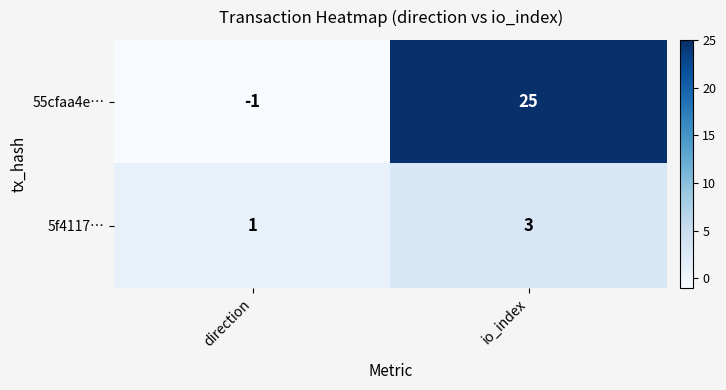

How many series are shown in this chart?

2